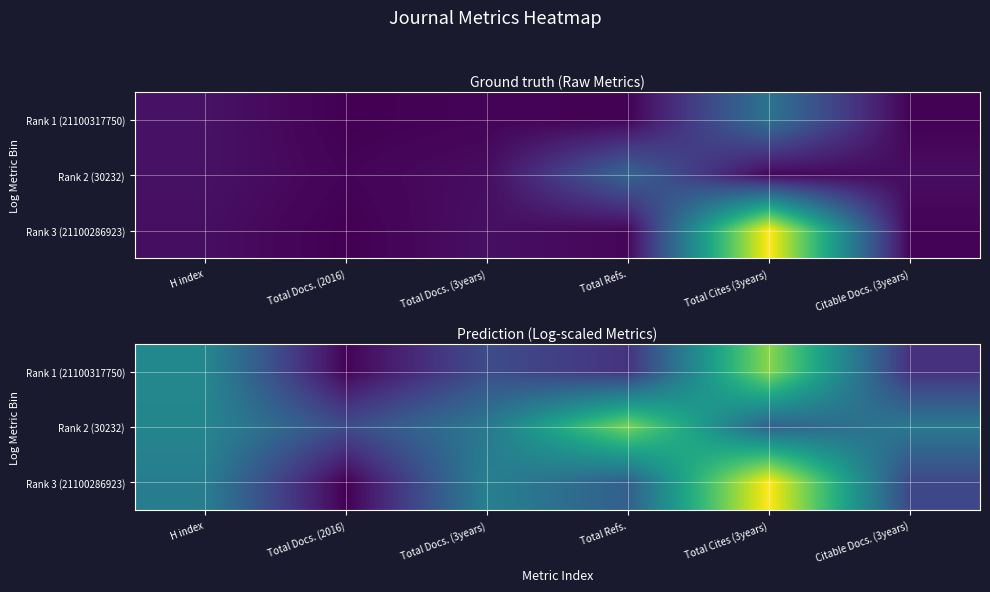

The value of Rank 1 (21100317750) at Total Docs. (3years) is 4.3. True or false?

True